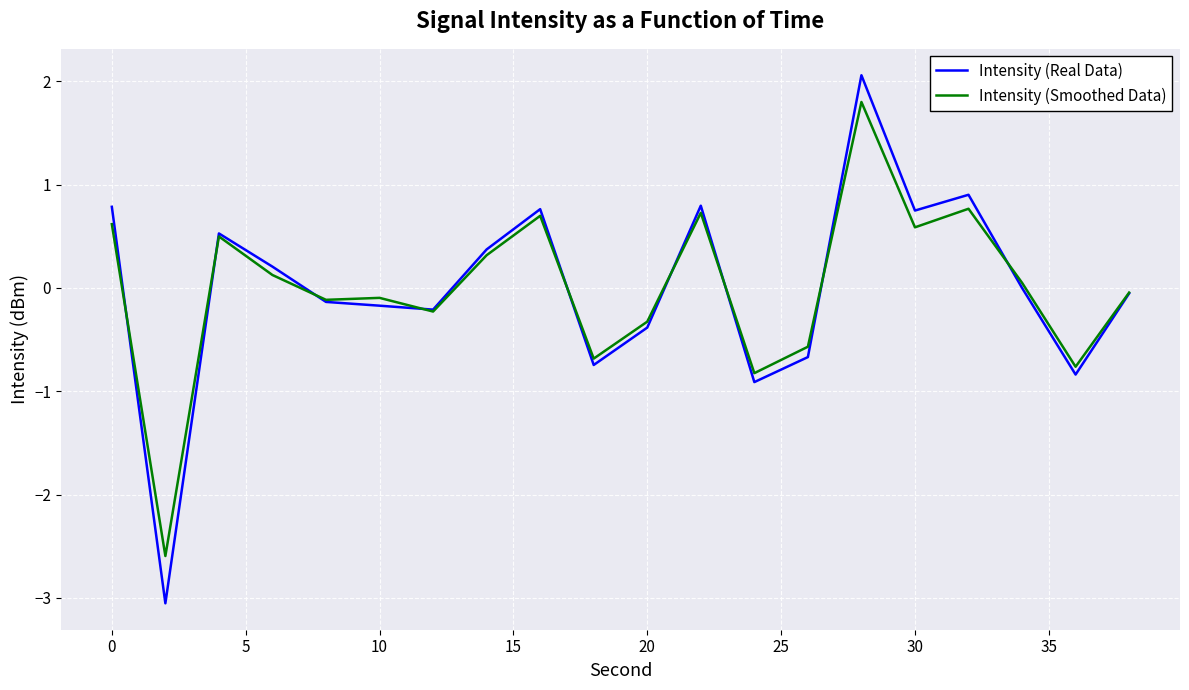

Which series has the largest range (max minus min)?

Intensity (Real Data)